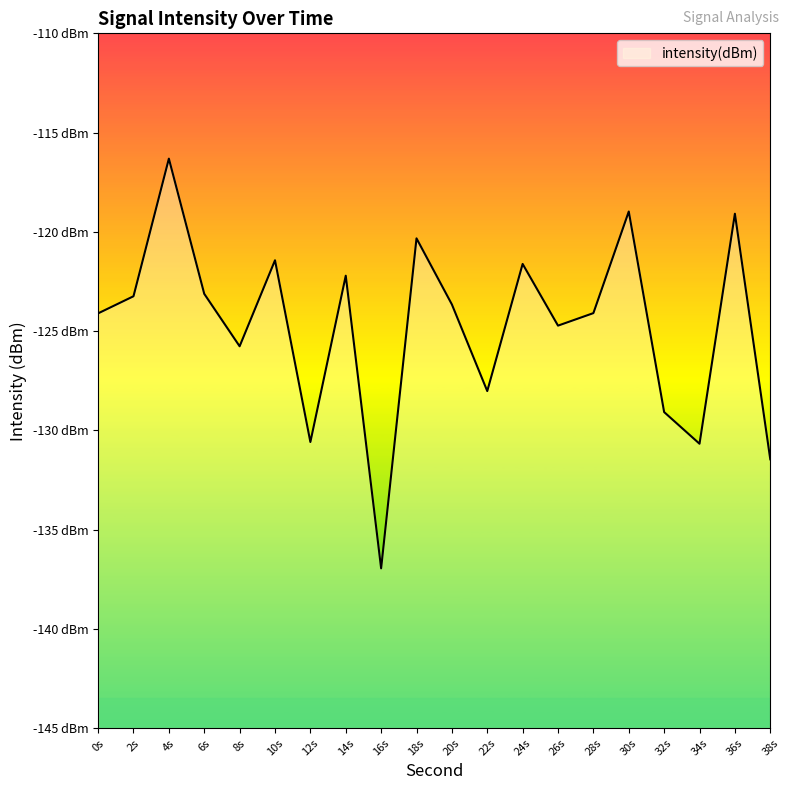

Does the chart display data point markers on the line(s)?

No